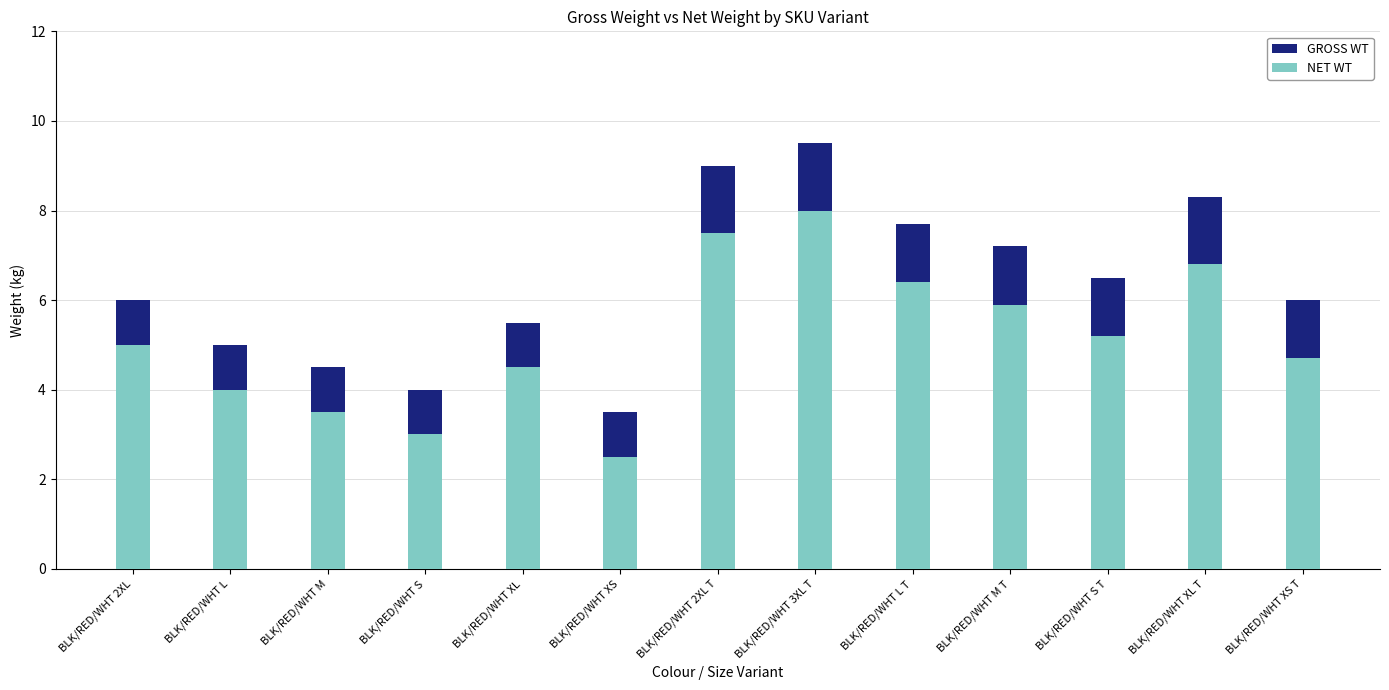

Rank the series at BLK/RED/WHT M from highest to lowest value.

GROSS WT, NET WT